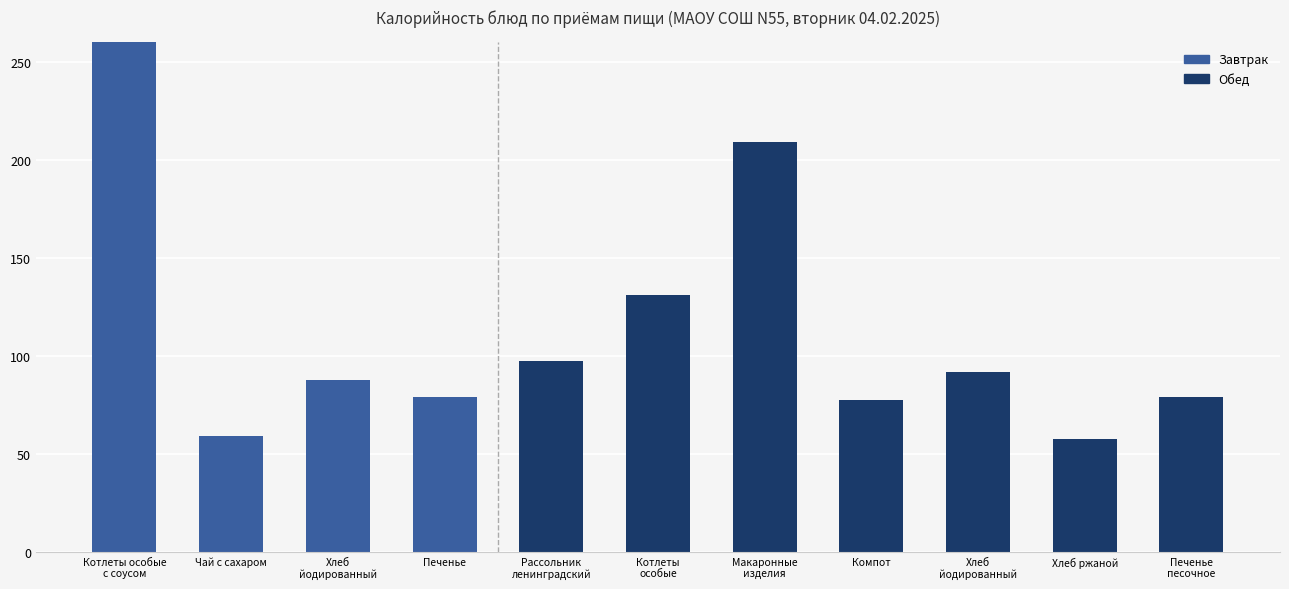

Is it true that the value at Печенье
песочное is 79.0?

True